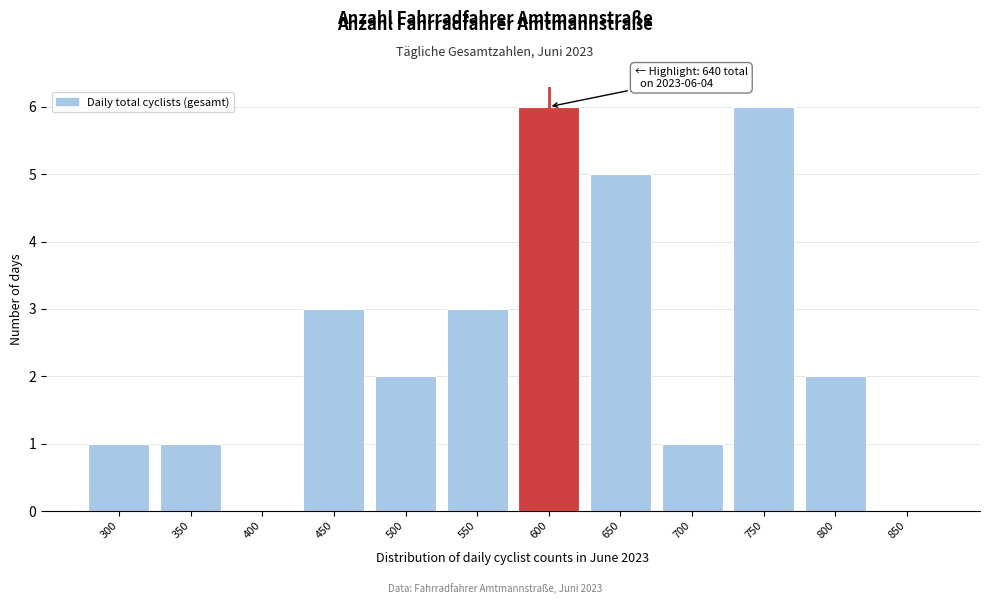

Reading left to right, extract all data points from this chart.

300=1	350=1	400=0	450=3	500=2	550=3	600=6	650=5	700=1	750=6	800=2	850=0